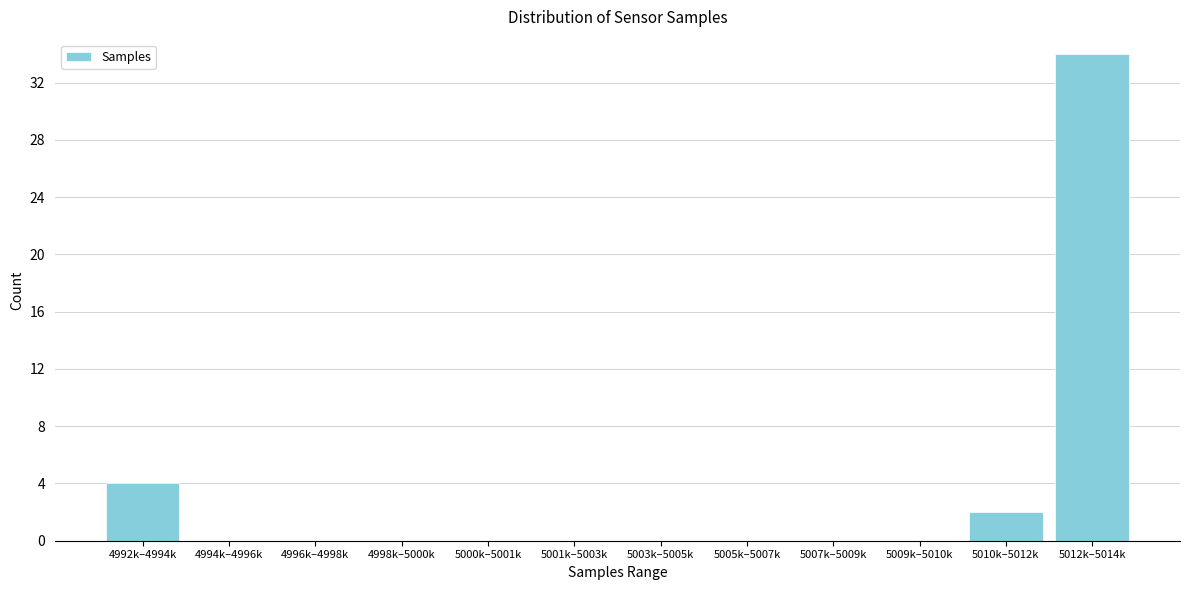

Reading left to right, list all the values displayed in this chart.

4992k–4994k=4	4994k–4996k=0	4996k–4998k=0	4998k–5000k=0	5000k–5001k=0	5001k–5003k=0	5003k–5005k=0	5005k–5007k=0	5007k–5009k=0	5009k–5010k=0	5010k–5012k=2	5012k–5014k=34